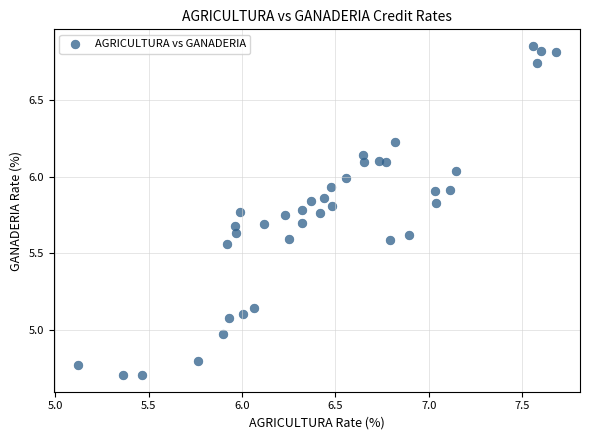

What is the range of X values (max minus min)?

2.6